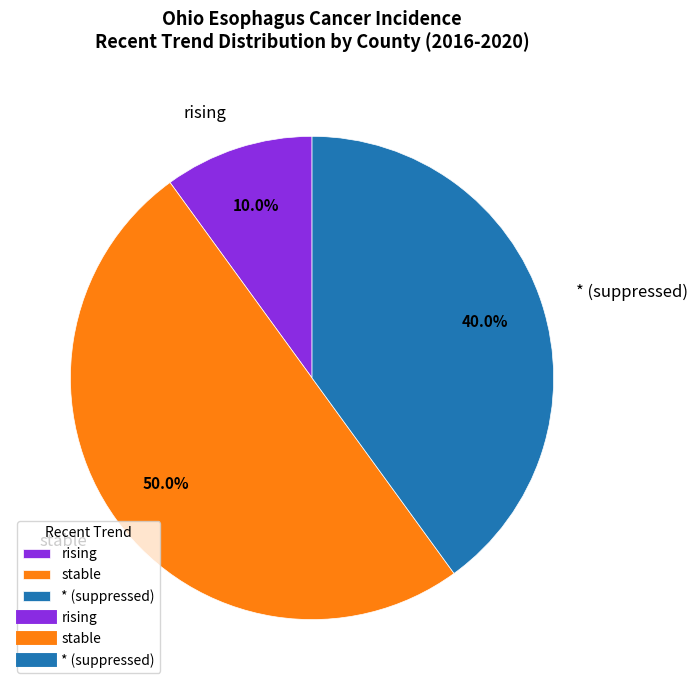

To the nearest percent, what percentage of the pie is stable?

50%